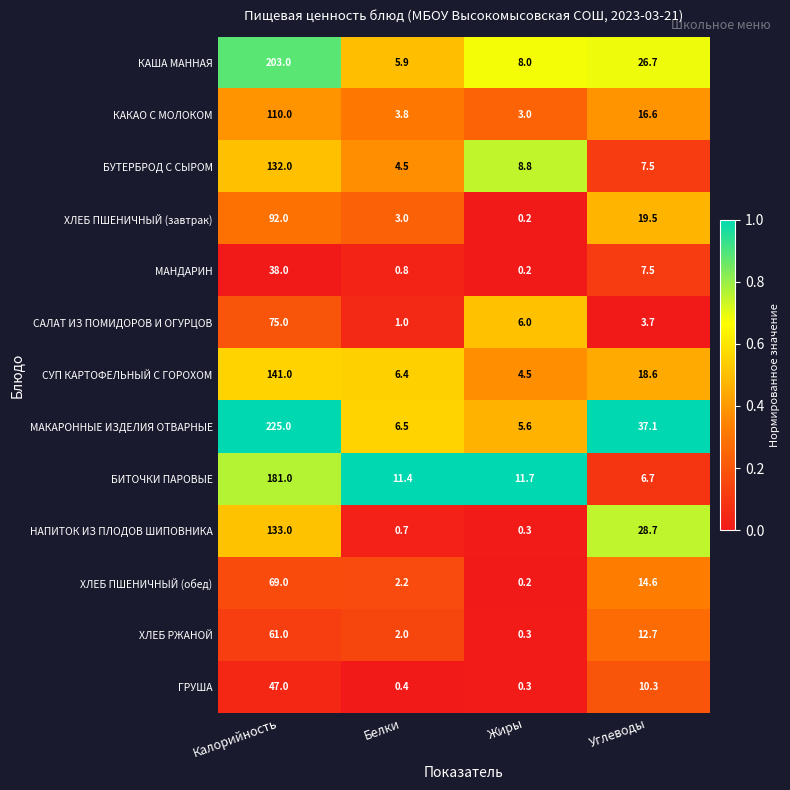

Which series changed the most between Калорийность and Углеводы?

МАКАРОННЫЕ ИЗДЕЛИЯ ОТВАРНЫЕ